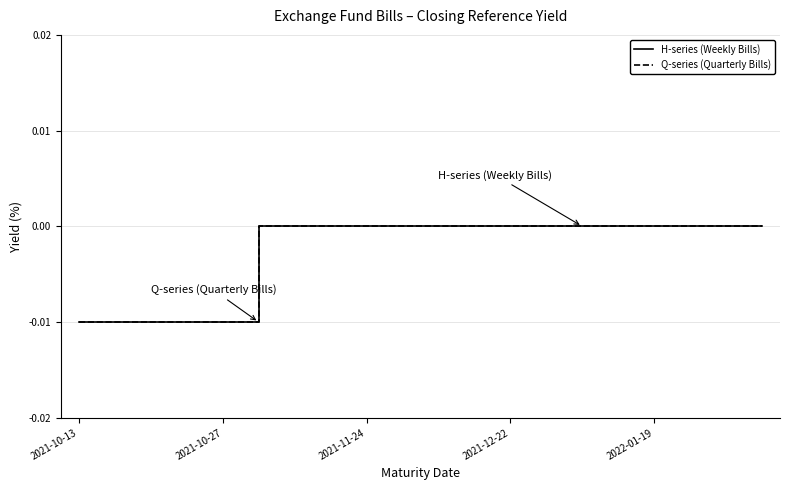

Does the chart display data point markers on the line(s)?

No